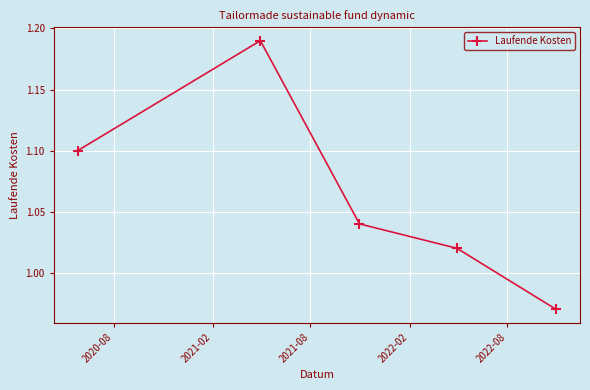

What is the average value?

1.1